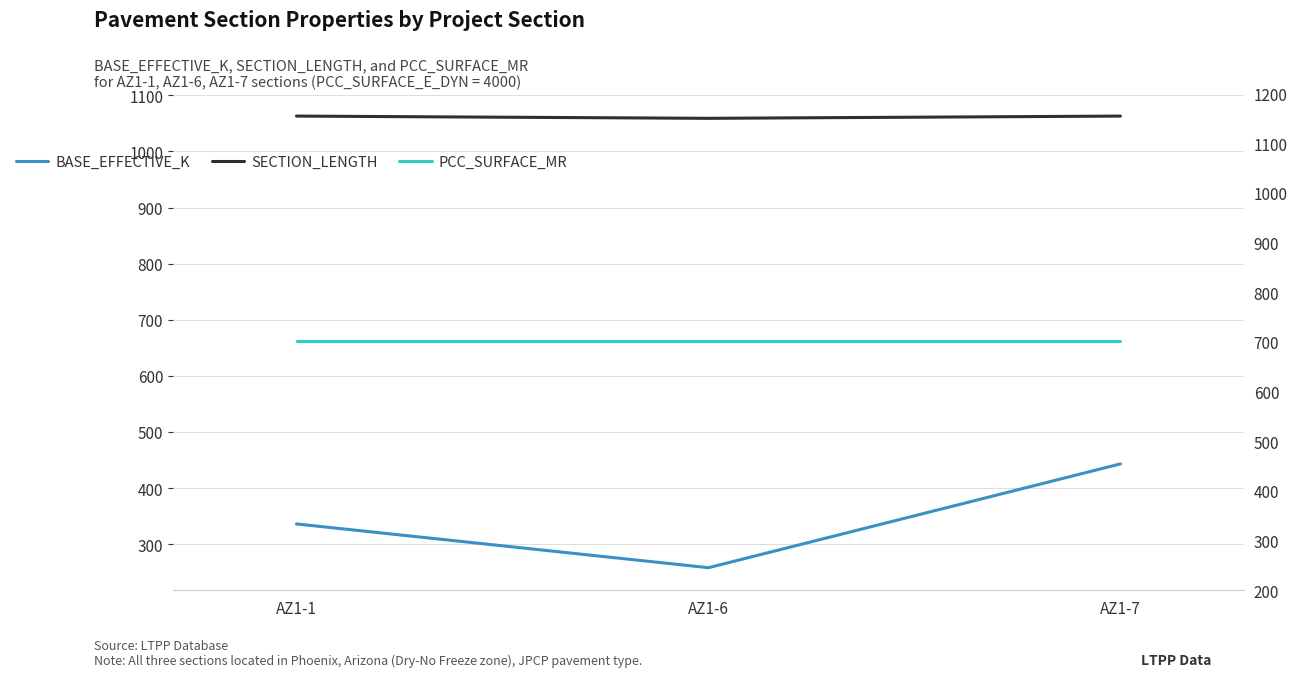

Reading right to left, list all the values displayed in this chart.

BASE_EFFECTIVE_K: AZ1-7=443	AZ1-6=258	AZ1-1=336
SECTION_LENGTH: AZ1-7=1063	AZ1-6=1059	AZ1-1=1063
PCC_SURFACE_MR: AZ1-7=662	AZ1-6=662	AZ1-1=662